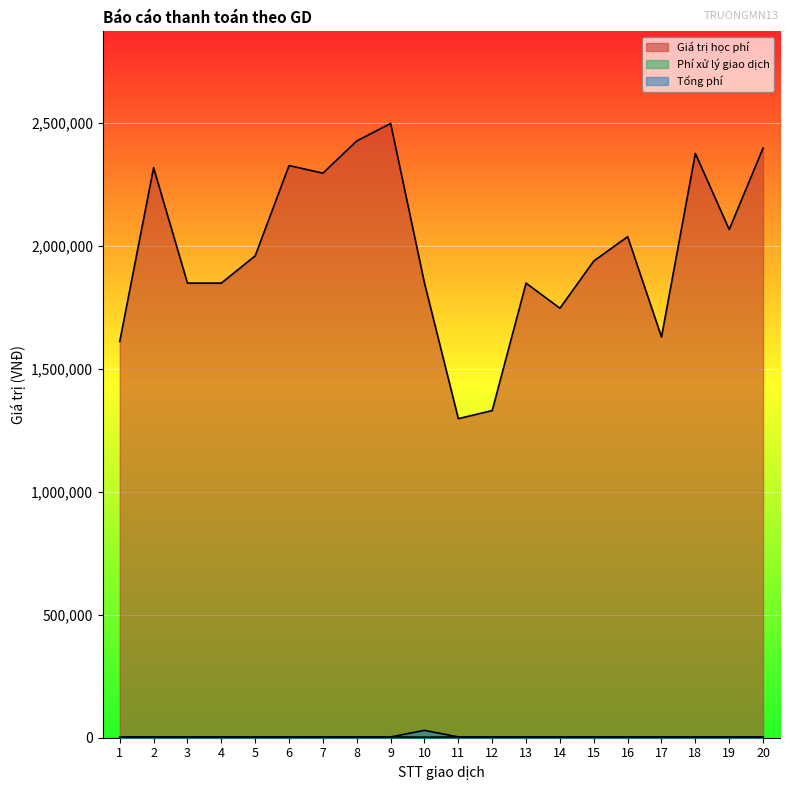

What is the spread (max minus min) of values at 1?

1607700